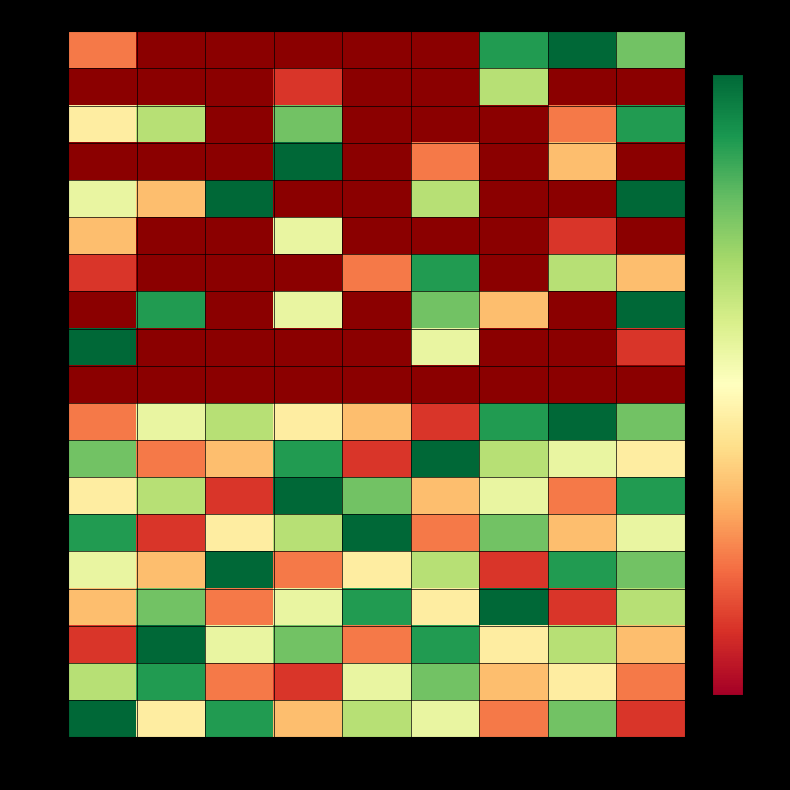

What is the difference between the row17 values at 2 and 7?

1.0